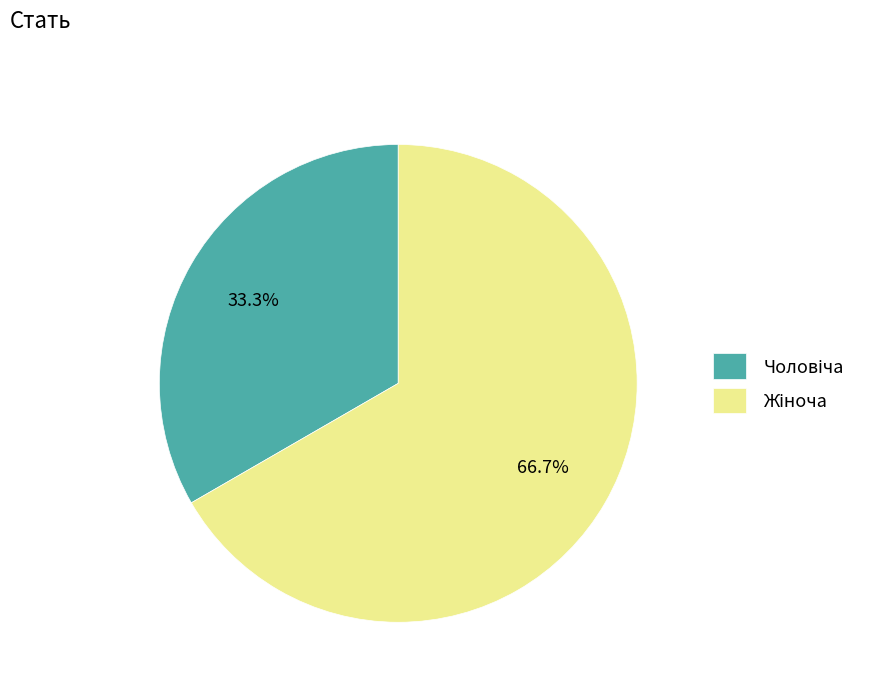

Is there a majority slice in this chart?

Yes